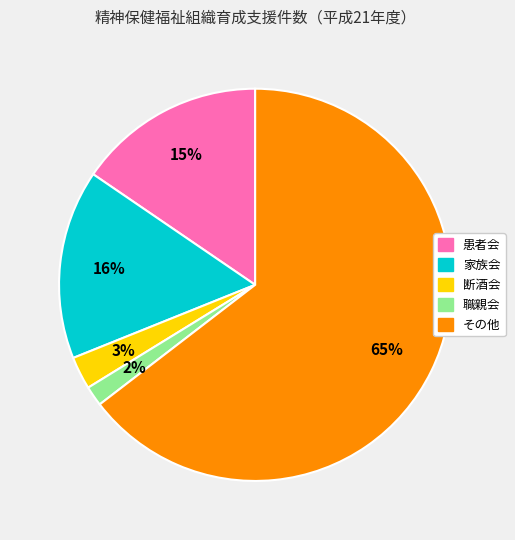

Is there any slice that represents more than half of the pie?

Yes